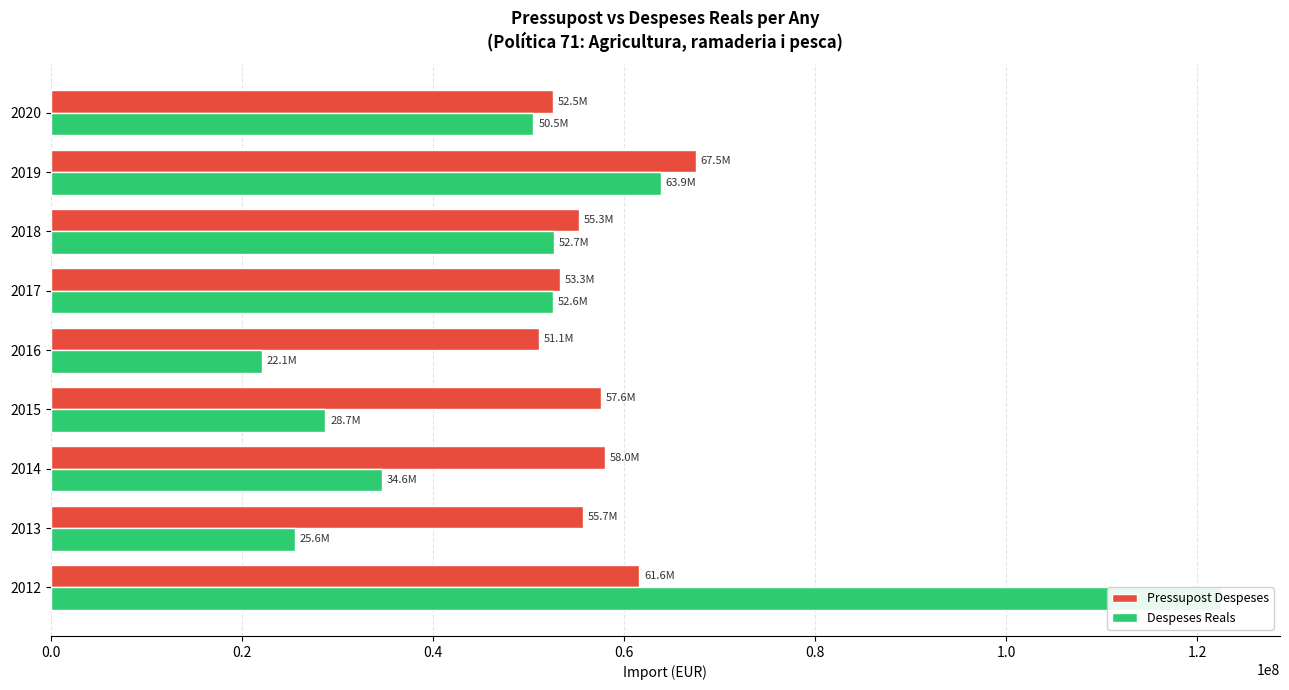

Is the value of Pressupost Despeses at 2015 greater than the value of Despeses Reals at 2017?

Yes